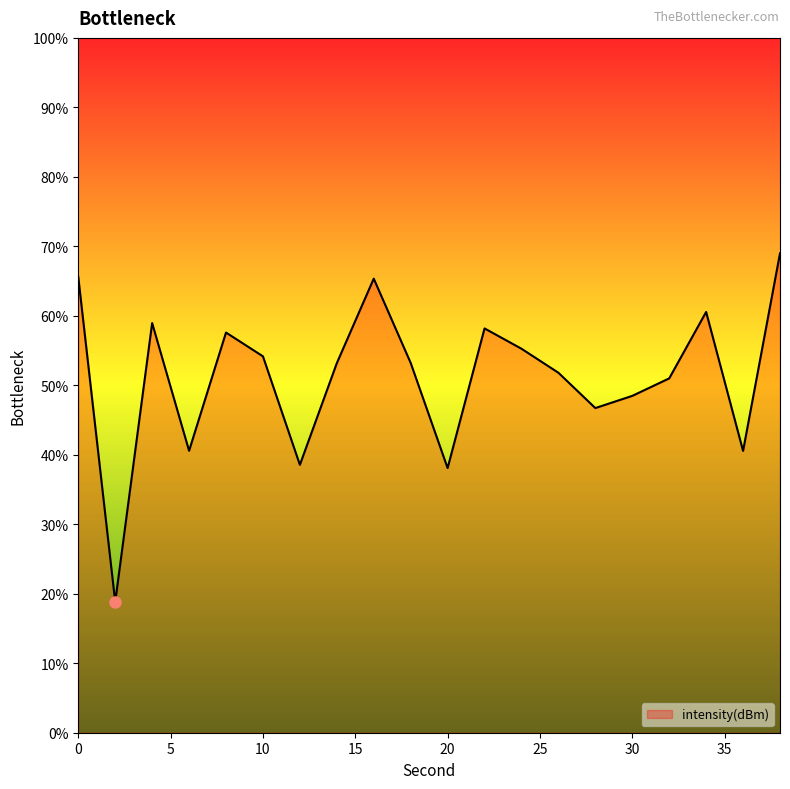

What is the difference between the maximum and minimum values?

50.2